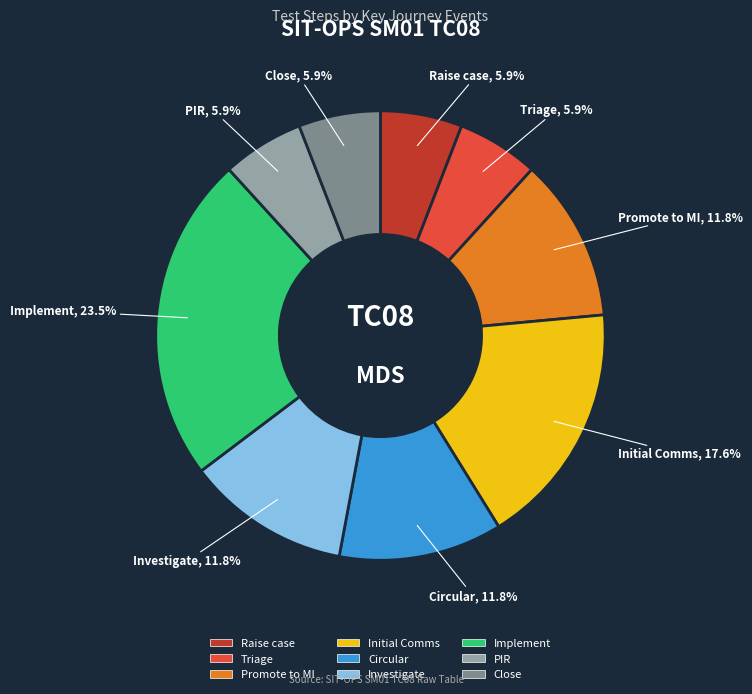

Approximately how many times larger is the value at Promote to MI compared to Initial Comms?

0.7